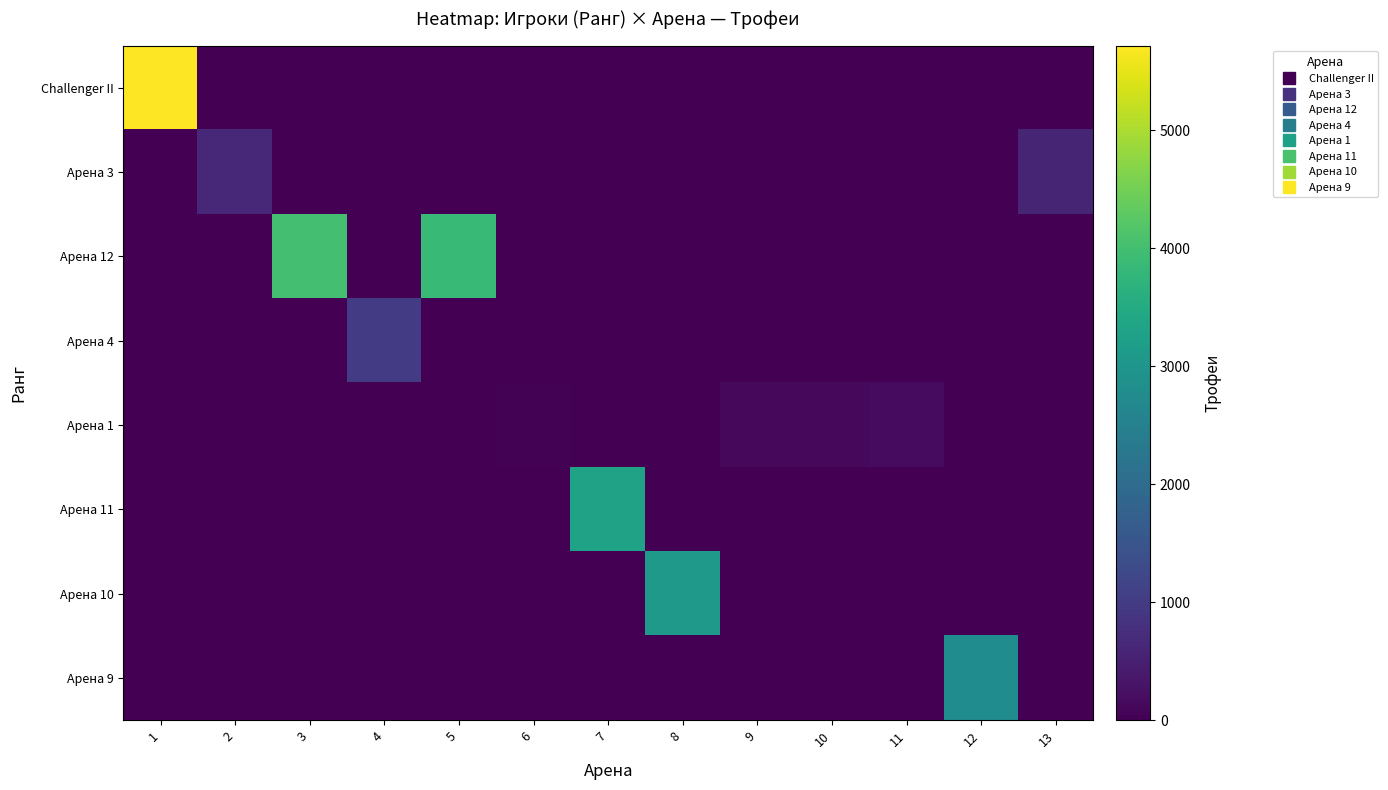

Between 7 and 13, which series saw the biggest shift?

Арена 11